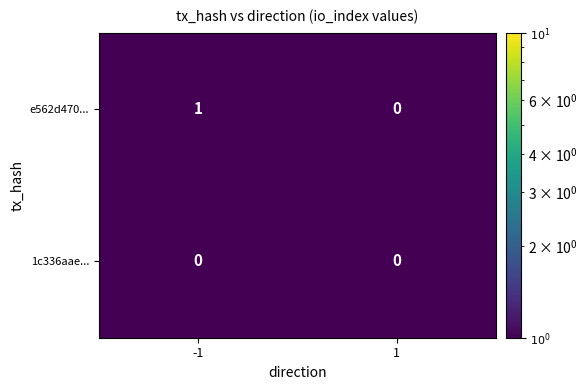

Rank the series by their average value, from lowest to highest.

1c336aae..., e562d470...